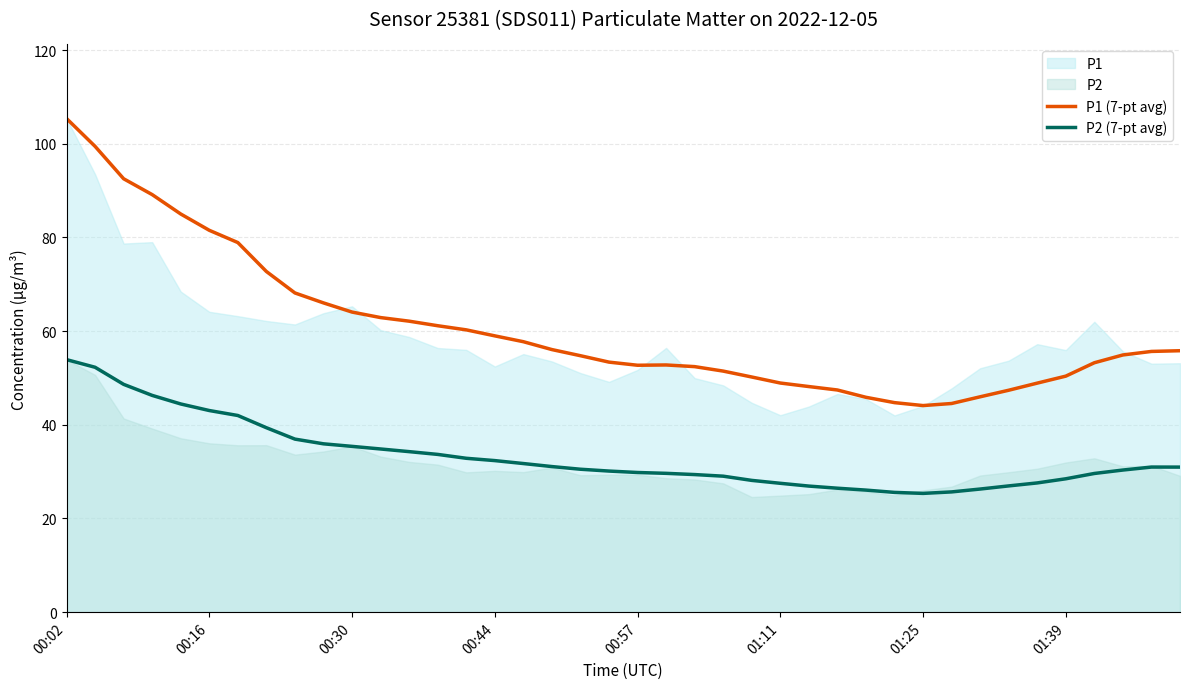

True or false: P1 (7-pt avg) has more than 0 points higher than both neighbors.

True